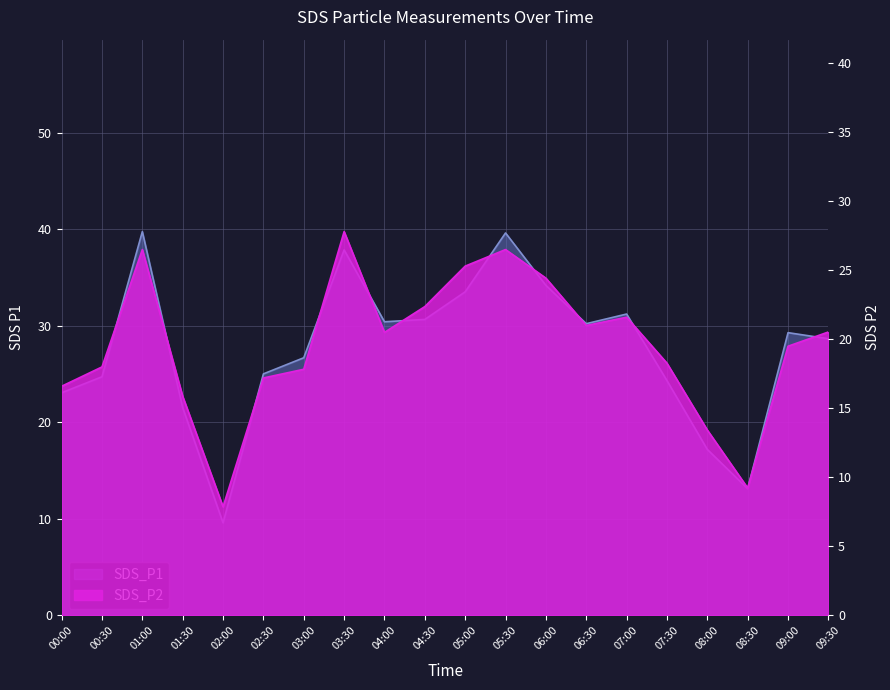

In SDS_P2, how many points are lower than both neighbors (excluding endpoints)?

4